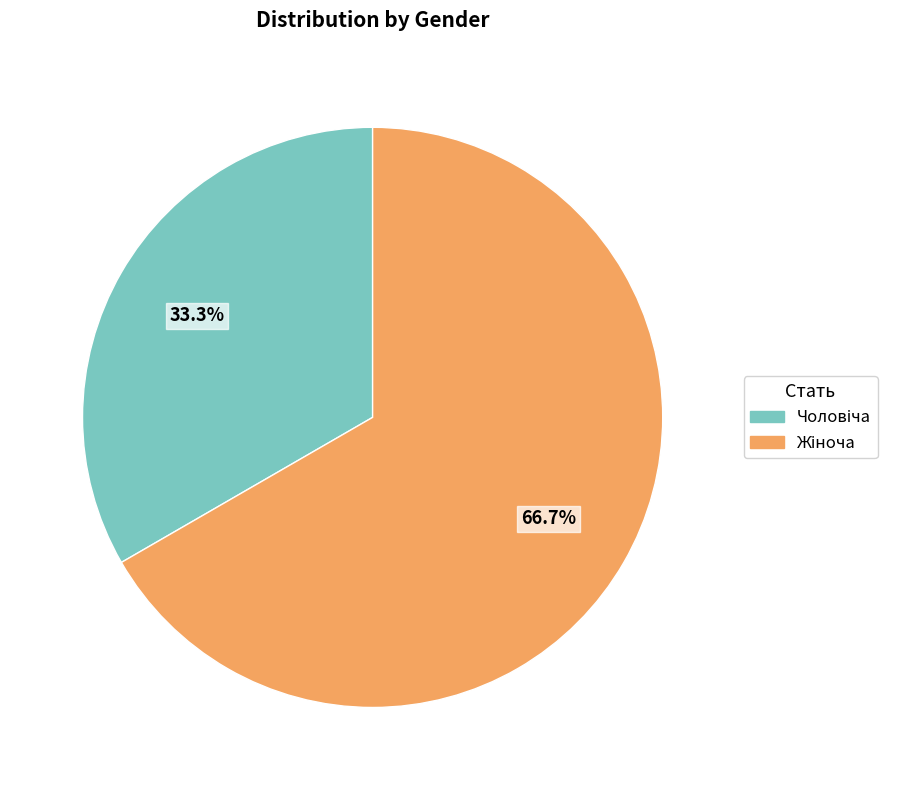

Which category has the smallest portion of the pie?

Чоловіча